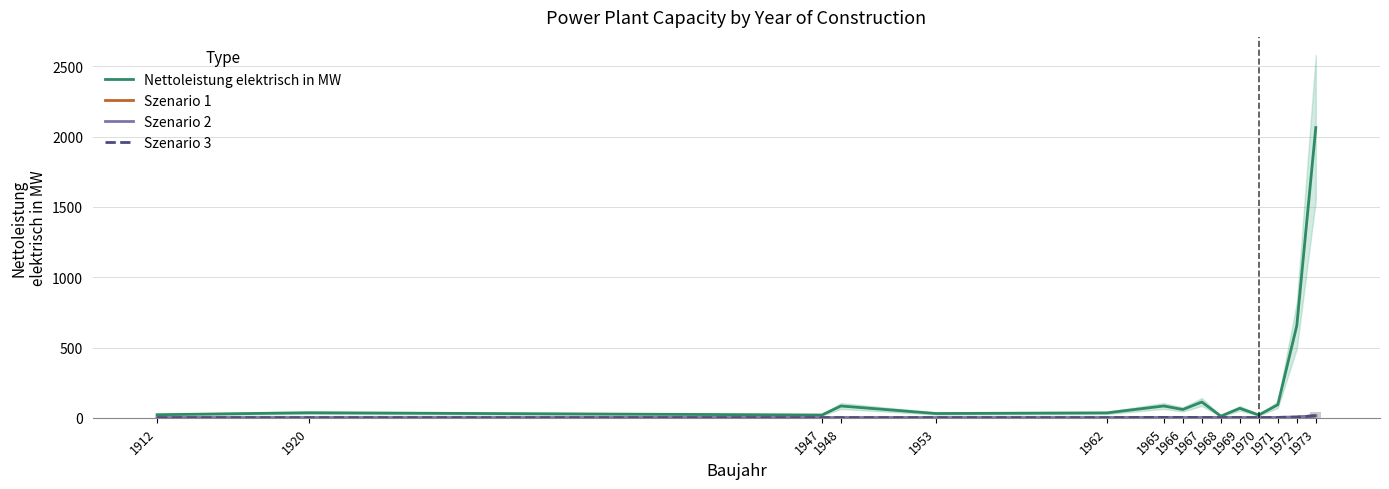

Which has a higher value, 1969 or 1953?

1969